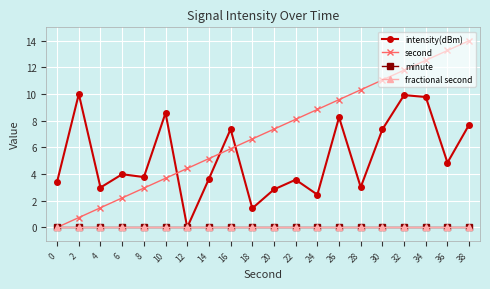

In intensity(dBm), how many points are lower than both neighbors (excluding endpoints)?

7